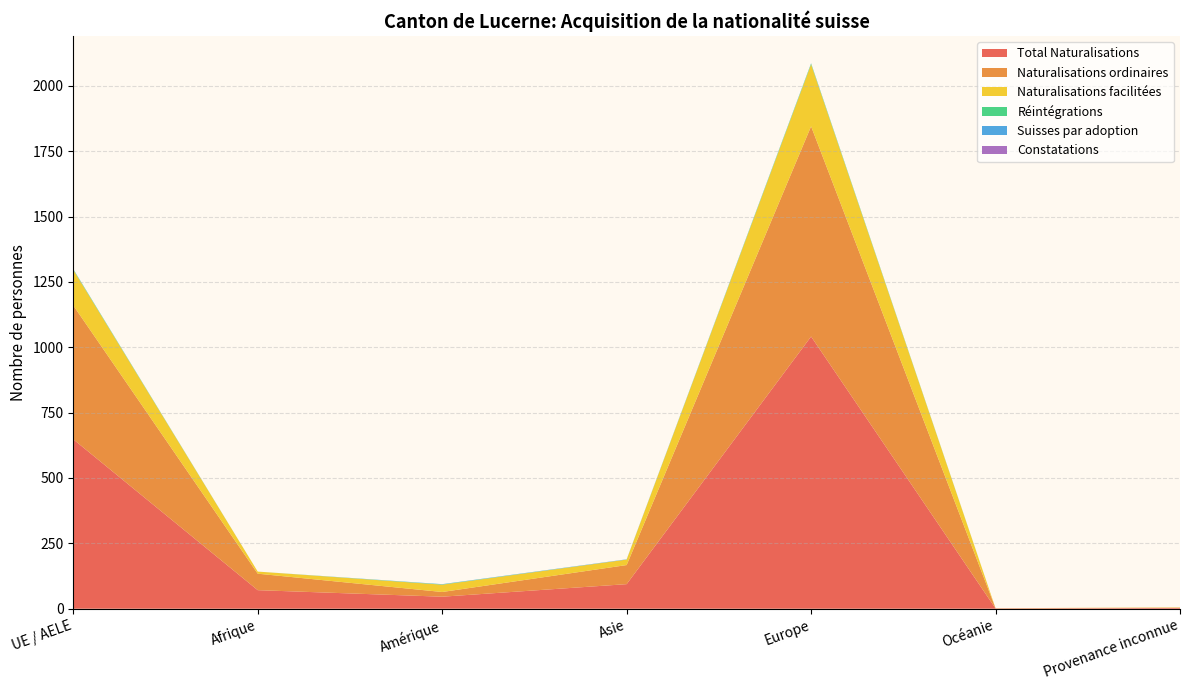

Reading right to left, transcribe all the data shown in this chart.

Total Naturalisations: Provenance inconnue=3	Océanie=1	Europe=1041	Asie=94	Amérique=46	Afrique=71	UE / AELE=648
Naturalisations ordinaires: Provenance inconnue=1	Océanie=1	Europe=804	Asie=73	Amérique=18	Afrique=63	UE / AELE=512
Naturalisations facilitées: Provenance inconnue=1	Océanie=0	Europe=237	Asie=21	Amérique=28	Afrique=8	UE / AELE=136
Réintégrations: Provenance inconnue=0	Océanie=0	Europe=3	Asie=0	Amérique=1	Afrique=0	UE / AELE=2
Suisses par adoption: Provenance inconnue=0	Océanie=0	Europe=1	Asie=1	Amérique=1	Afrique=0	UE / AELE=1
Constatations: Provenance inconnue=0	Océanie=0	Europe=0	Asie=0	Amérique=0	Afrique=0	UE / AELE=0